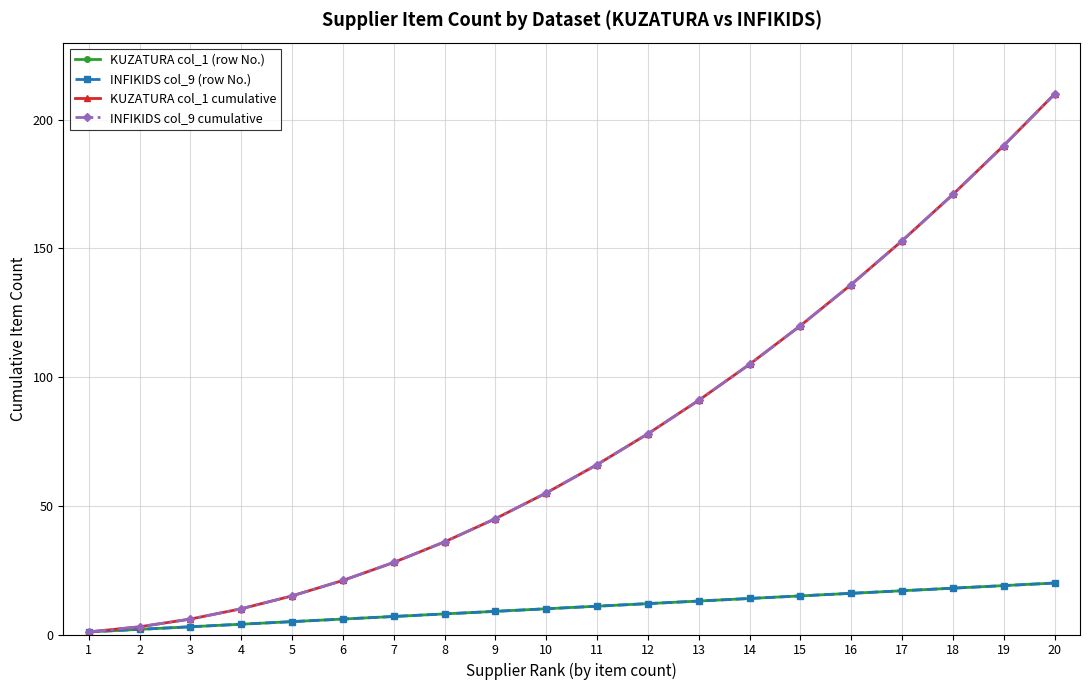

Does the chart have visible grid lines?

Yes